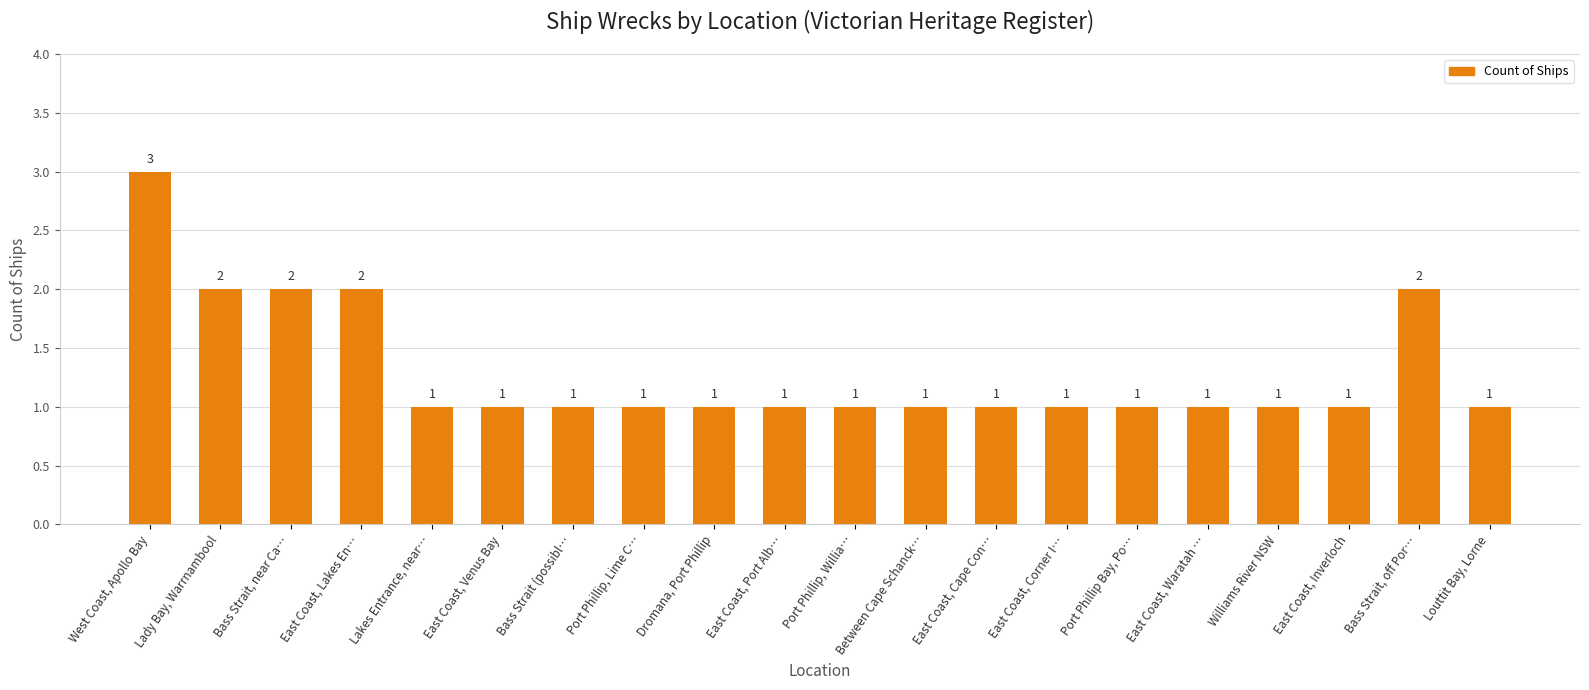

Approximately how many times larger is the value at Williams River NSW compared to East Coast, Corner I…?

1.0